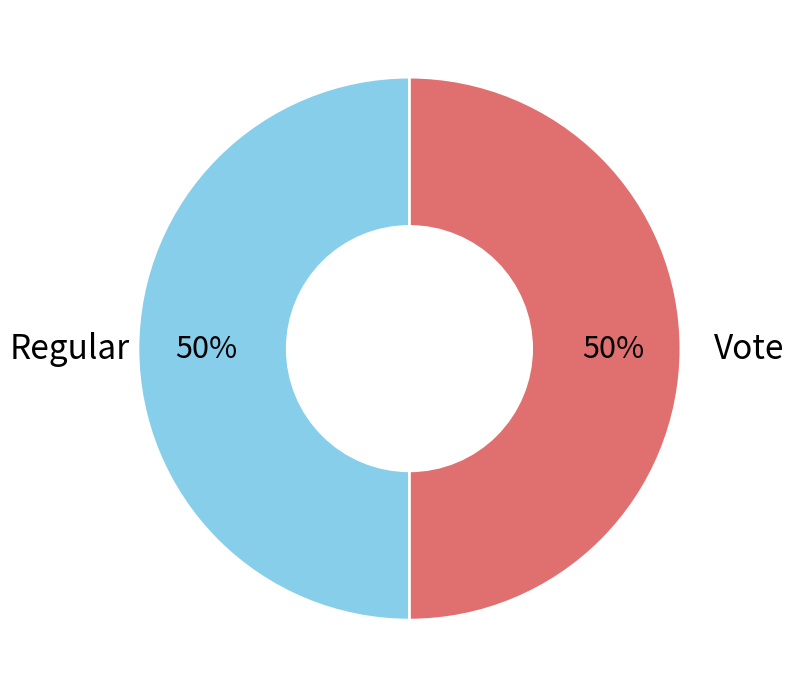

To the nearest percent, what is the average slice percentage?

50%